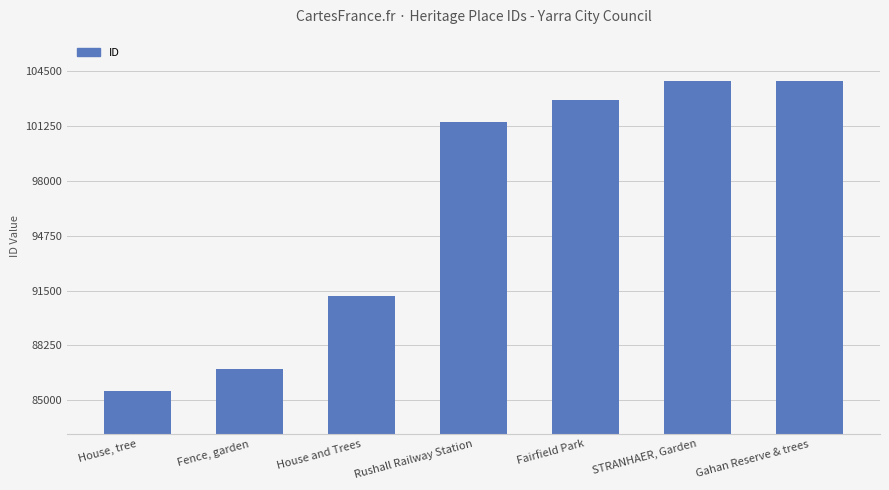

The value at House and Trees is 131823. True or false?

False